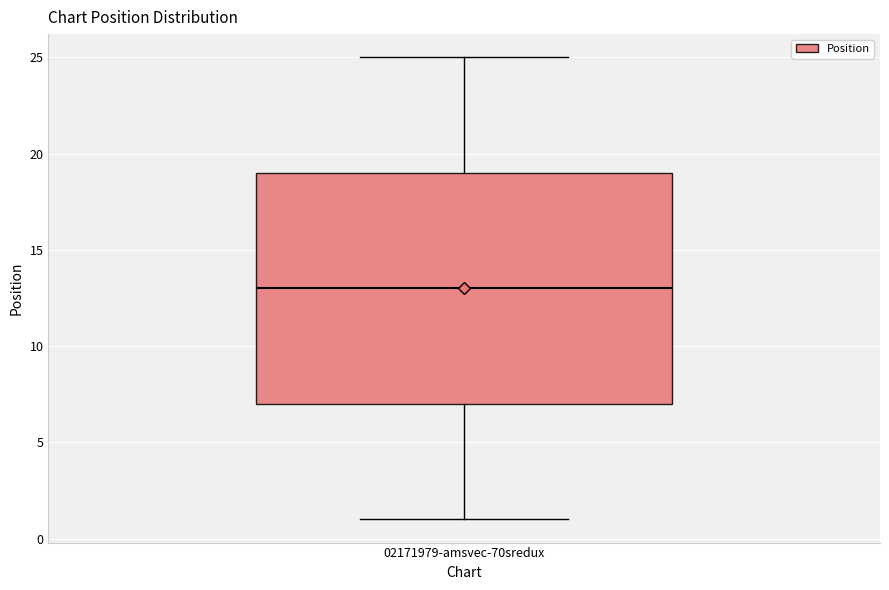

Where does the median line of the box for 02171979-amsvec-70sredux sit on the y-axis? The values are not printed on the chart, so give them approximately, as read against the axis.

13